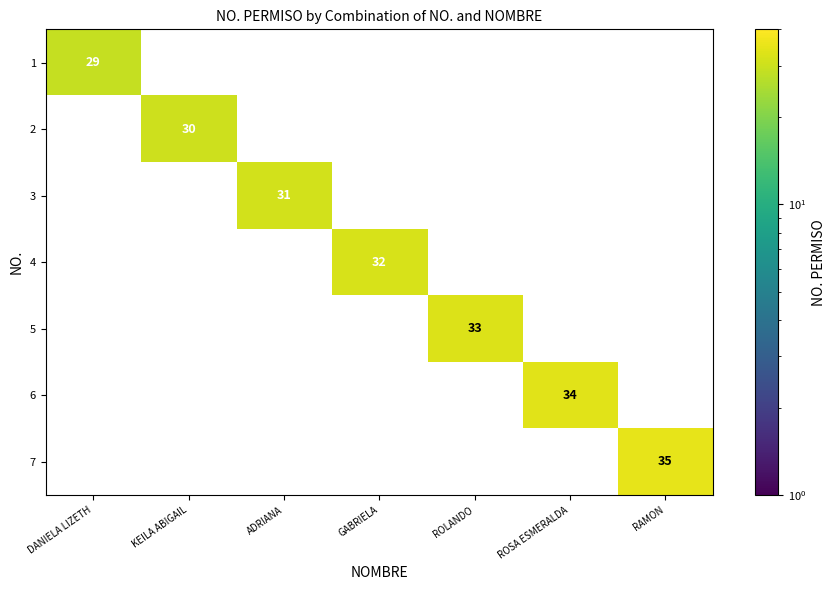

Is the value of 4 at RAMON greater than the value of 7 at GABRIELA?

No